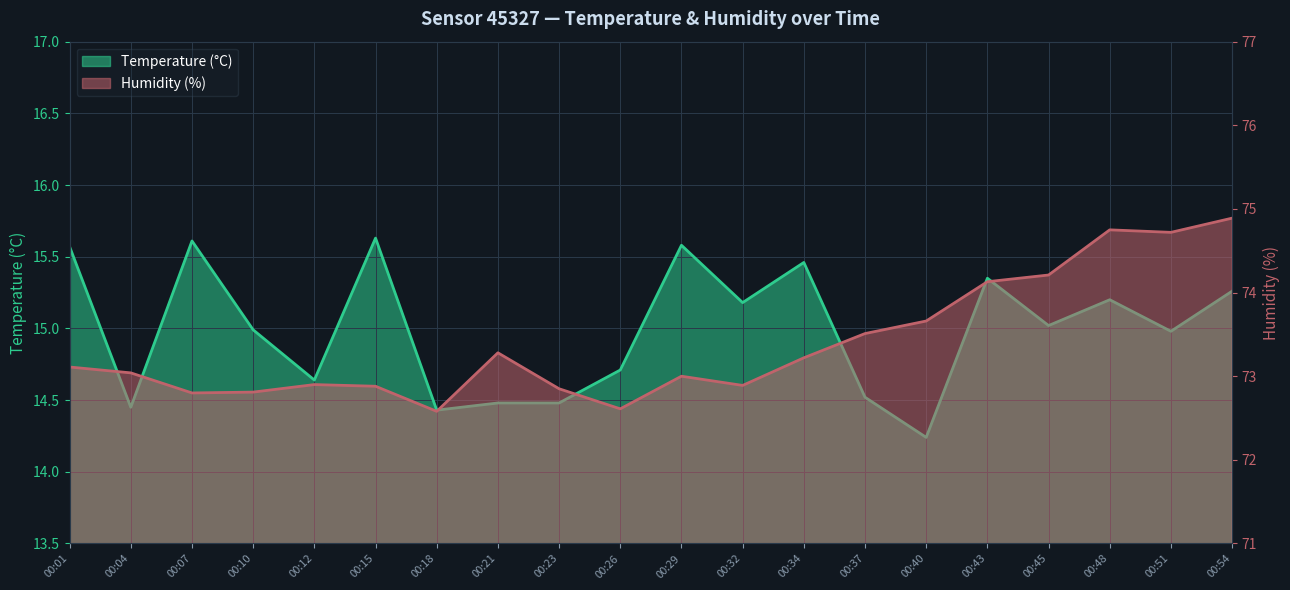

What is the lowest value of the Temperature (°C) series?

14.2